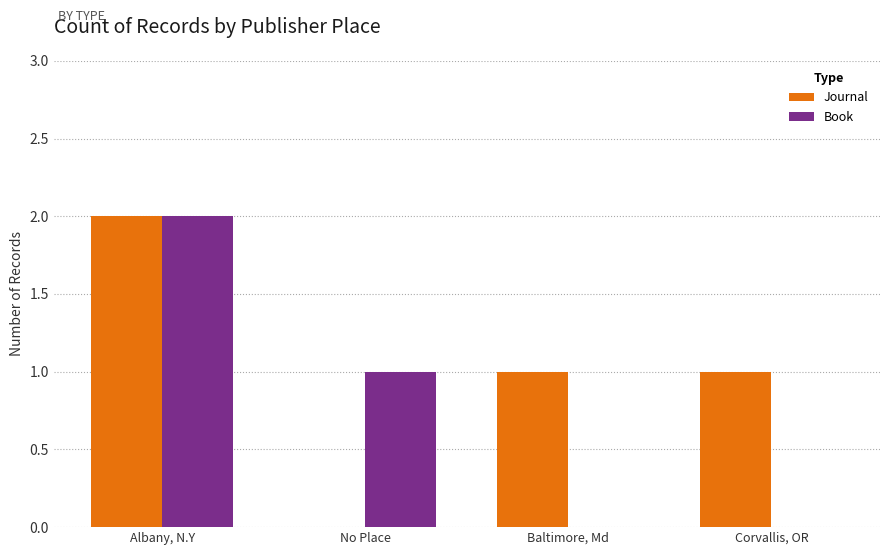

Between Albany, N.Y and Corvallis, OR, which series saw the biggest shift?

Book